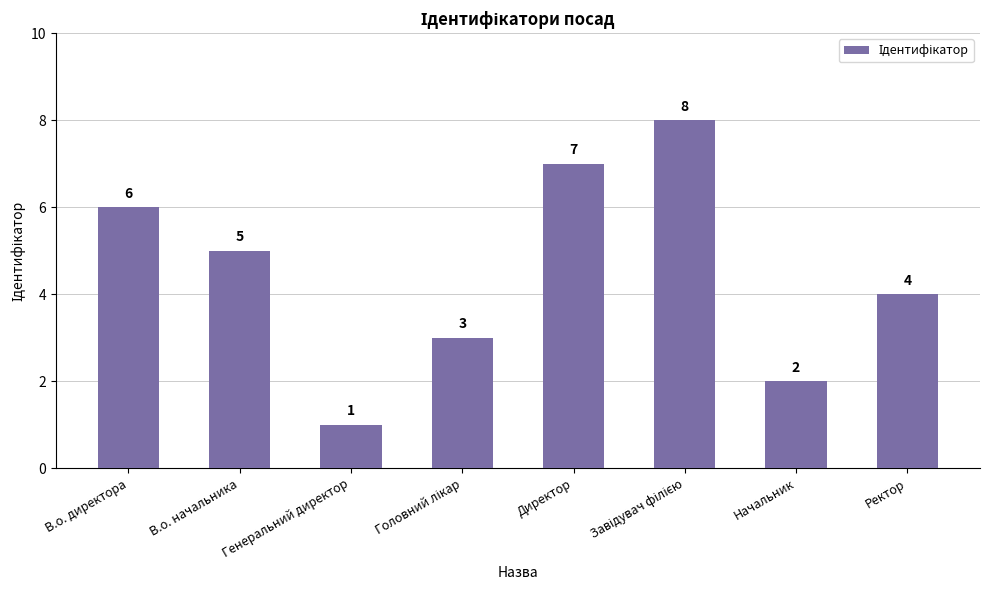

At which label does the data first exceed 5?

В.о. директора